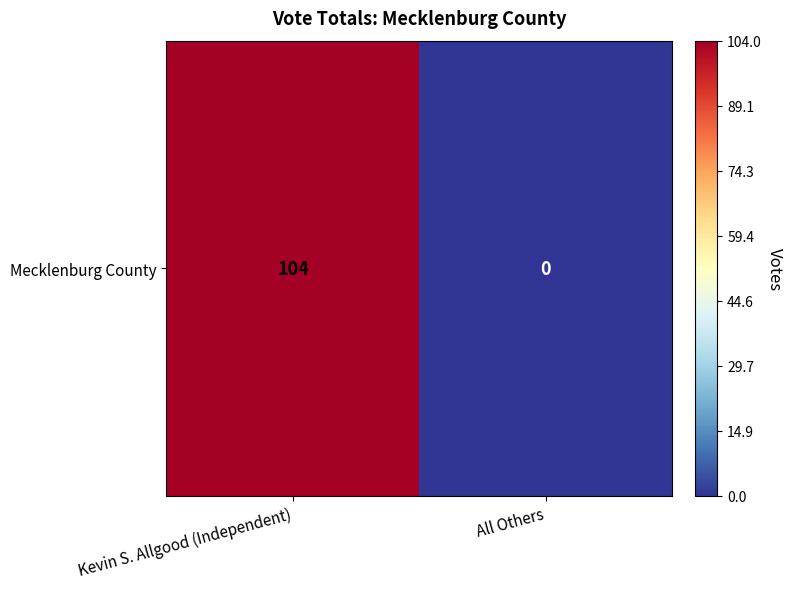

At which category does the chart reach its minimum across all series?

All Others